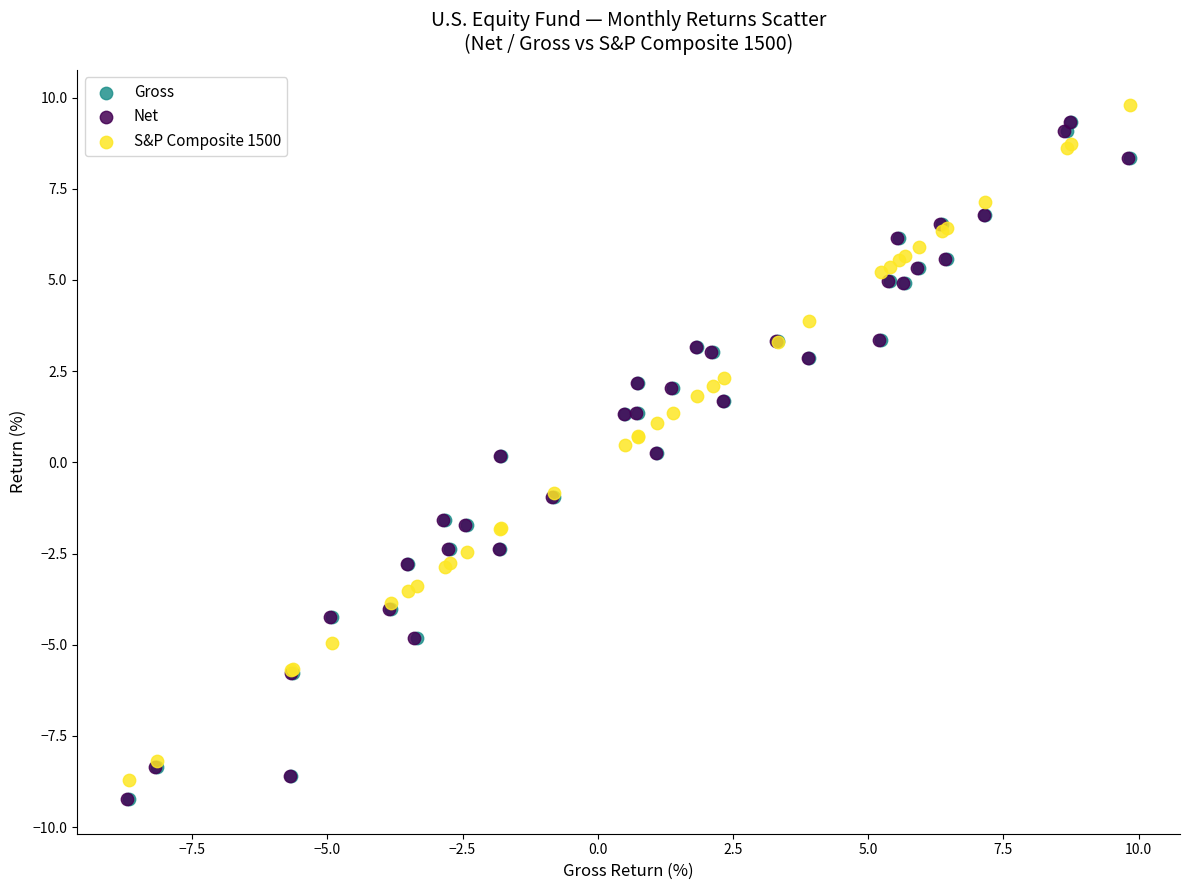

What are all the series names shown in the legend?

Gross, Net, S&P Composite 1500